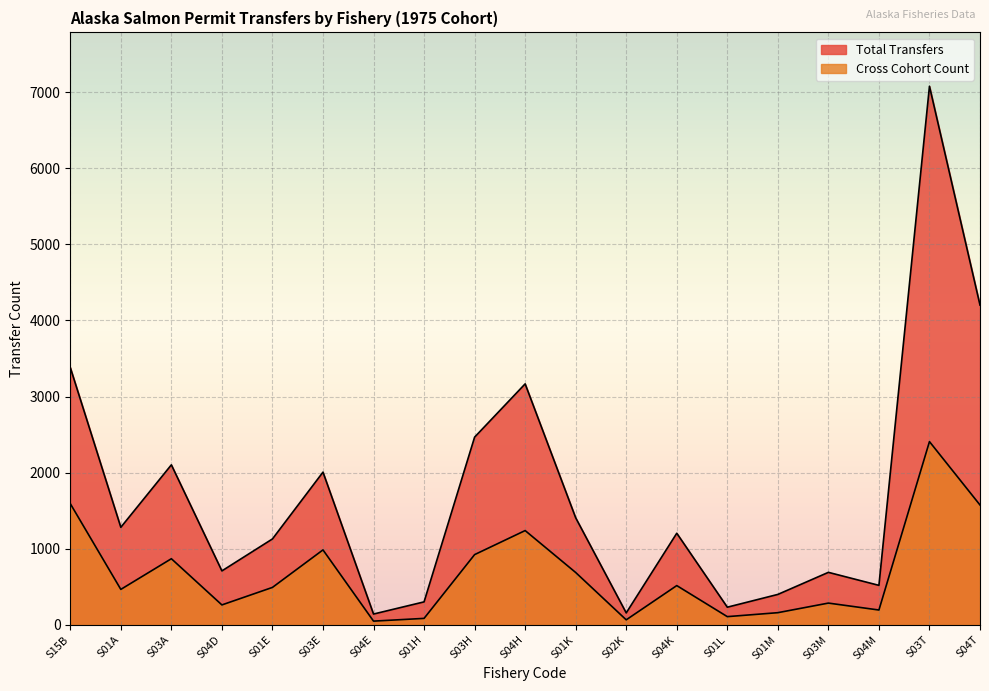

True or false: Total Transfers and Cross Cohort Count cross at least once.

False